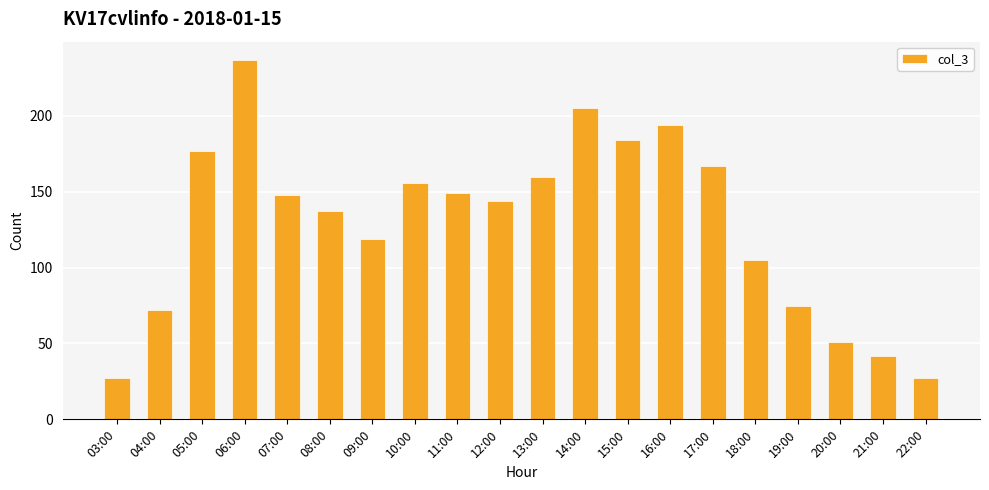

What position from the right is 21:00?

2